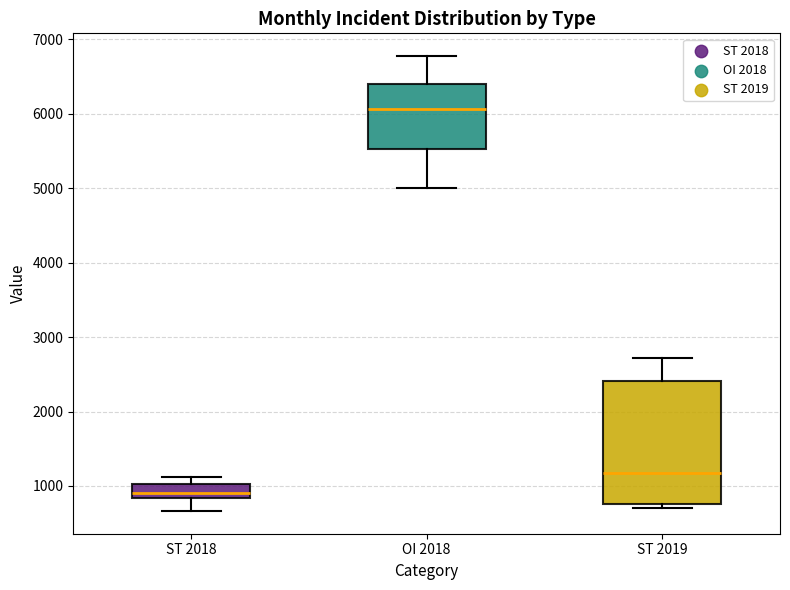

Which box is the tallest, from its lower edge to its upper edge?

ST 2019